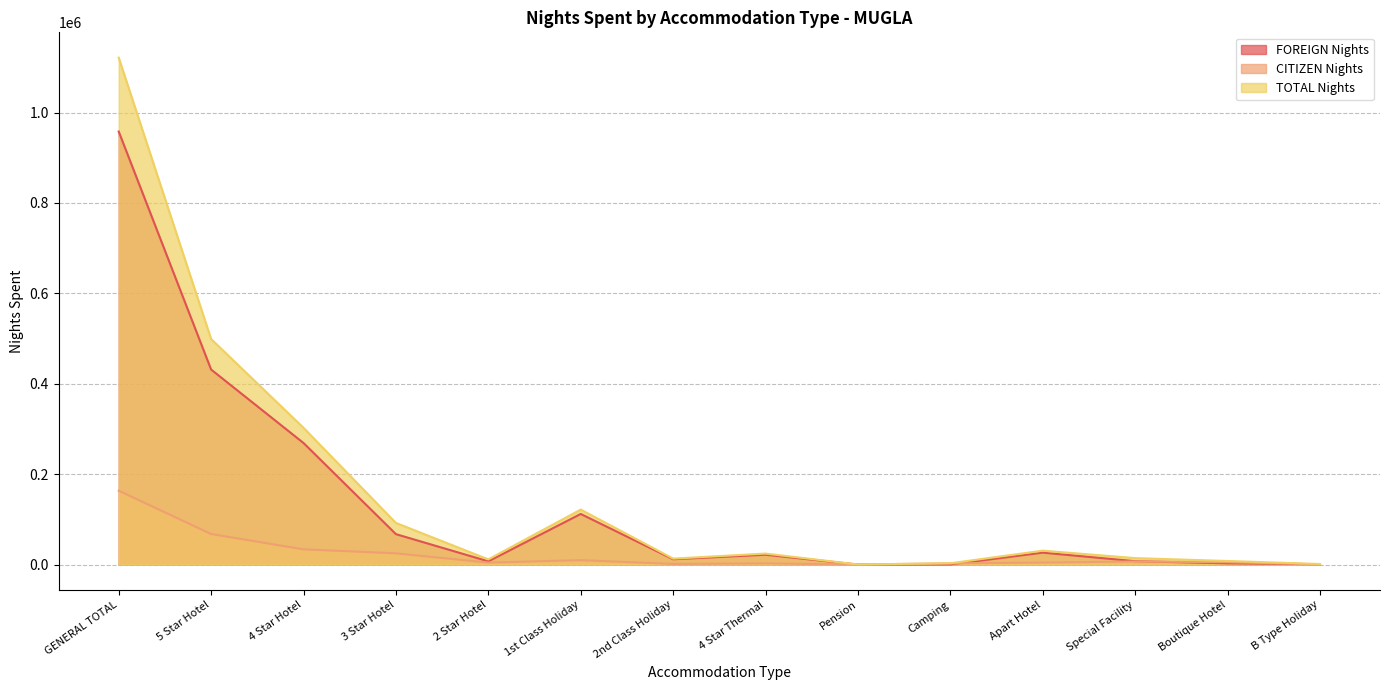

Is it true that CITIZEN Nights equals 4385 at Apart Hotel?

True